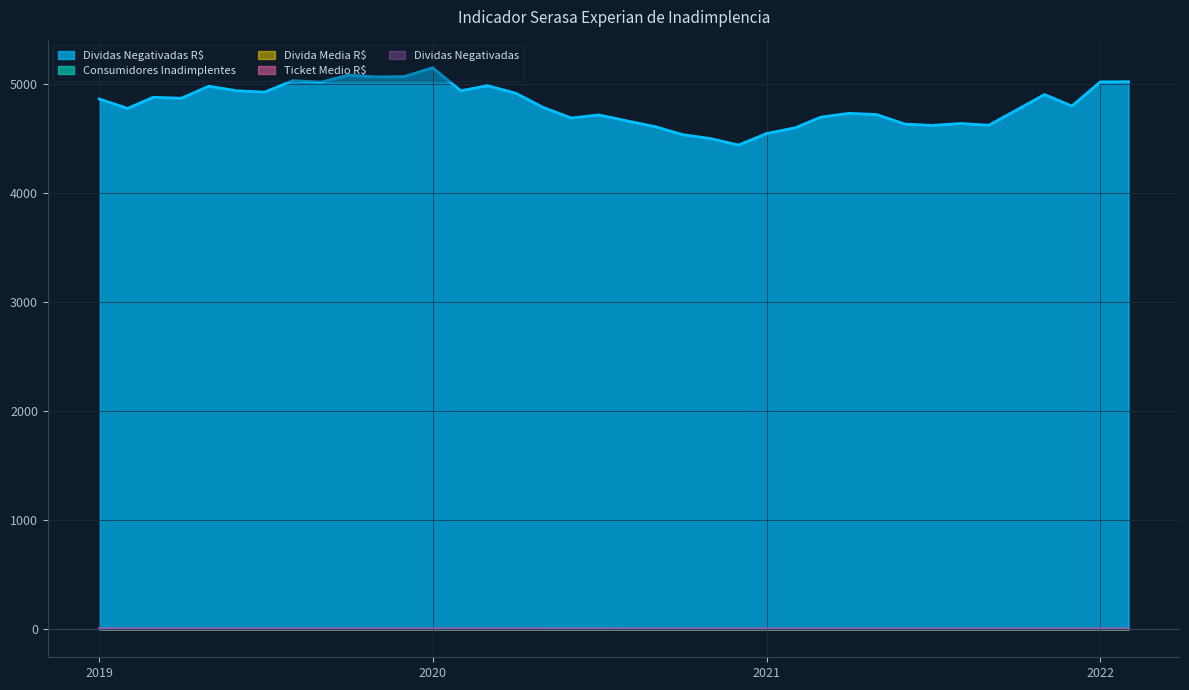

At which category does Consumidores Inadimplentes reach its first local peak?

2019-05-01